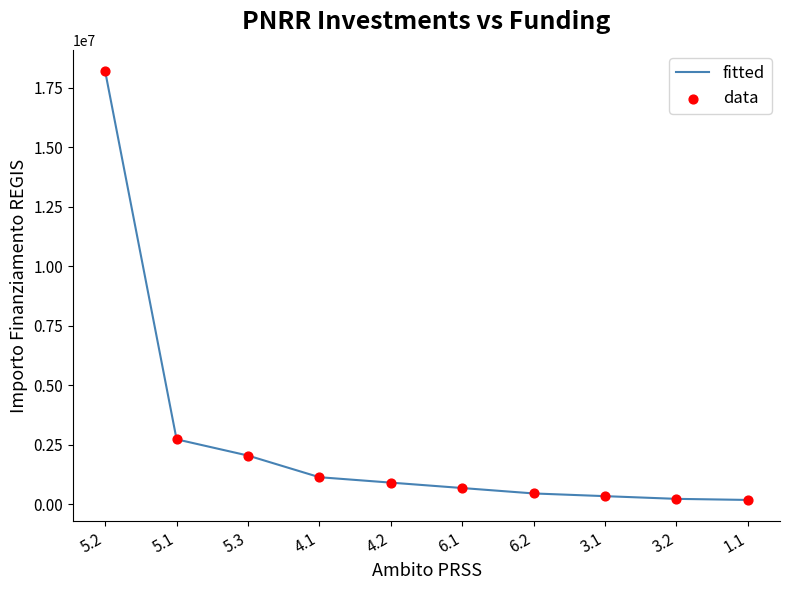

Which has a higher value, 4.2 or 6.2?

4.2